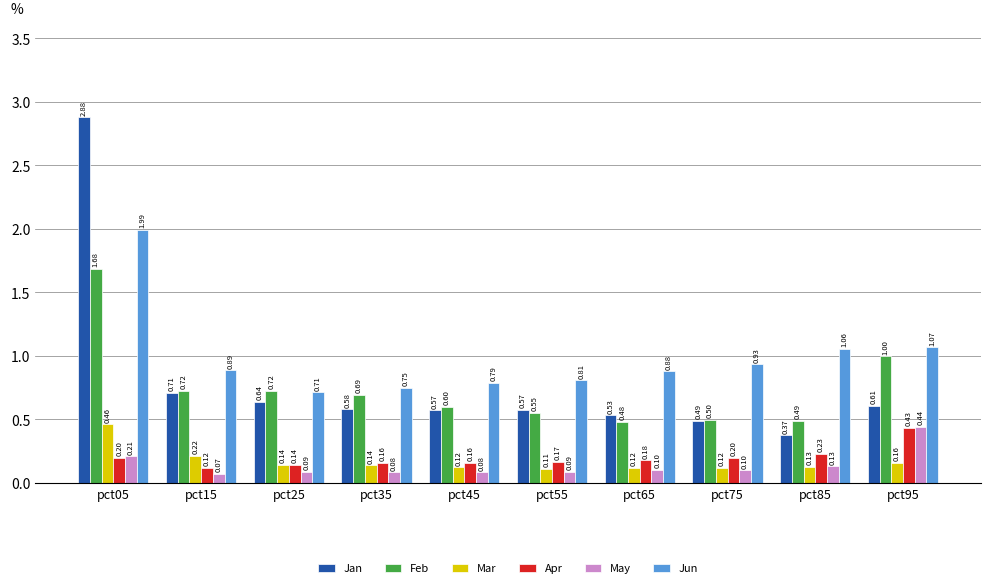

What is the sum of the May values at pct55 and pct25?

0.2